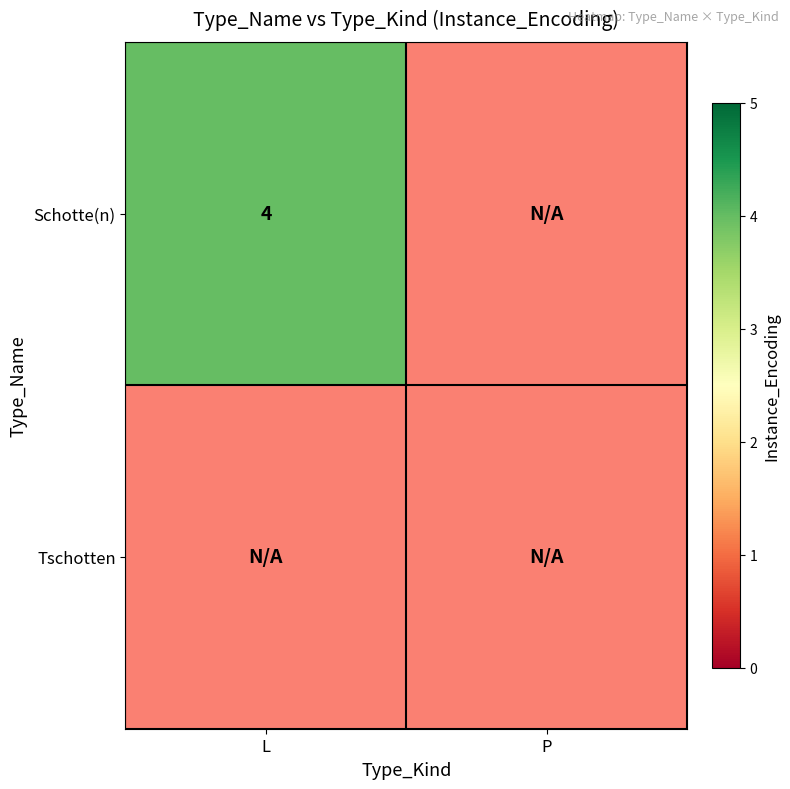

How many data points in Schotte(n) are less than 4?

1